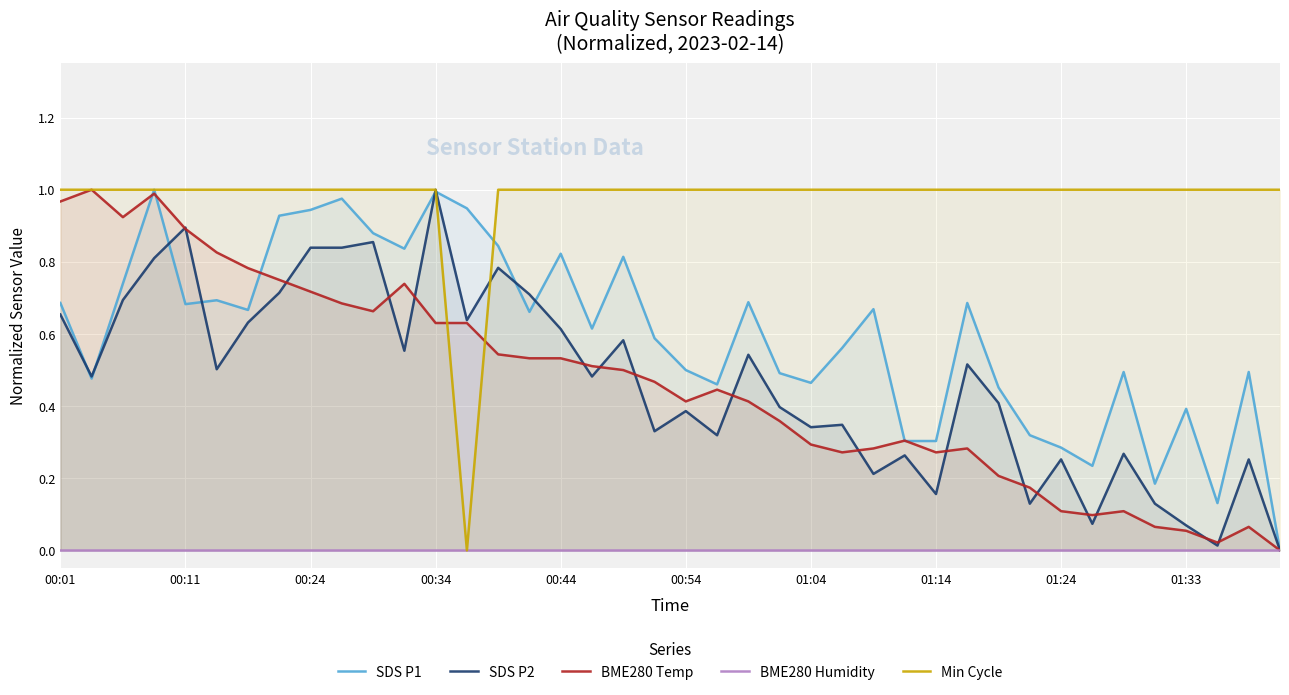

True or false: Min Cycle has a value of 1.0 at 01:24.

True